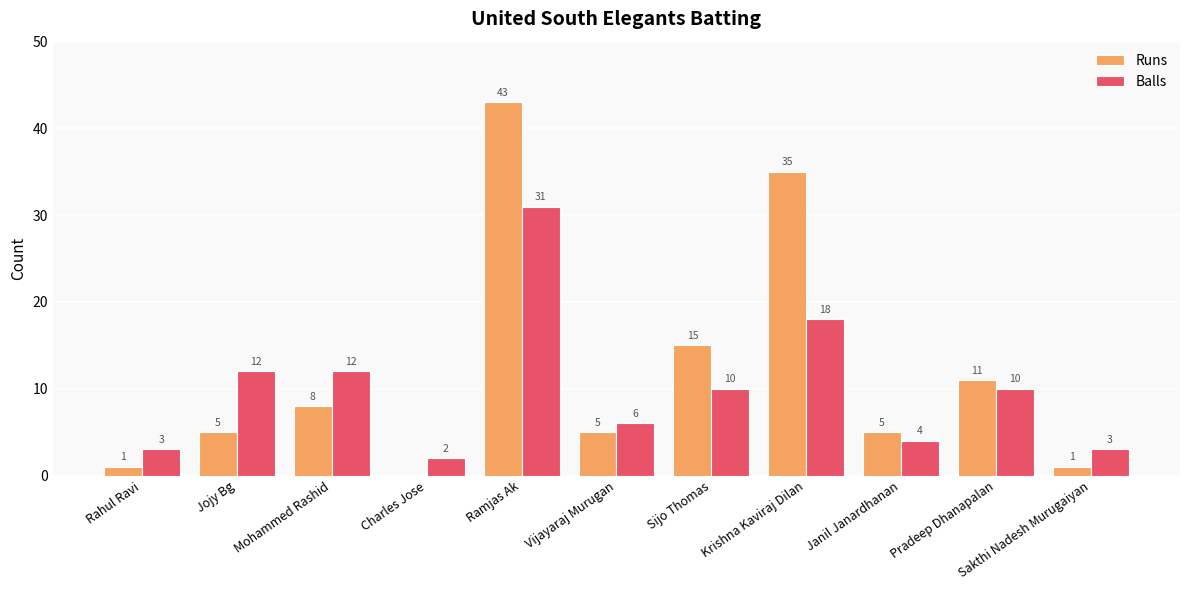

What is the sum of all Runs values?

129